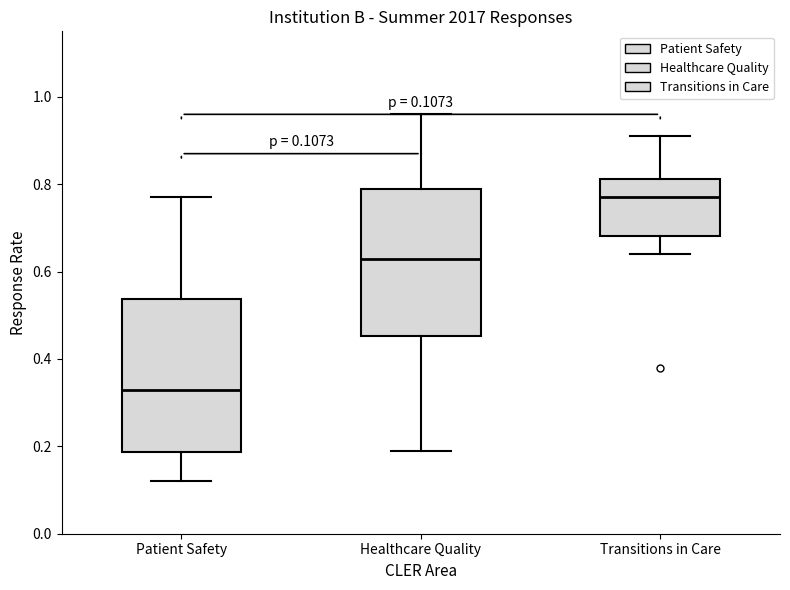

Which box's median line is the lowest?

Patient Safety